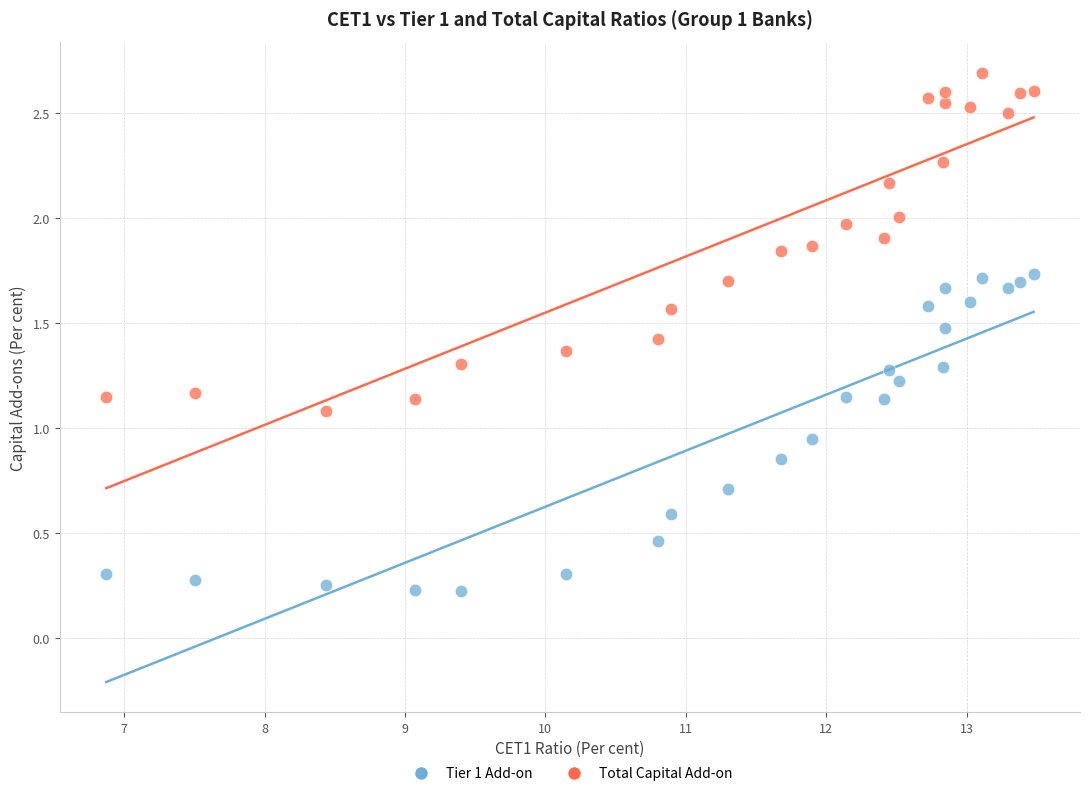

Which series has the widest spread of Y values?

Total Capital Add-on